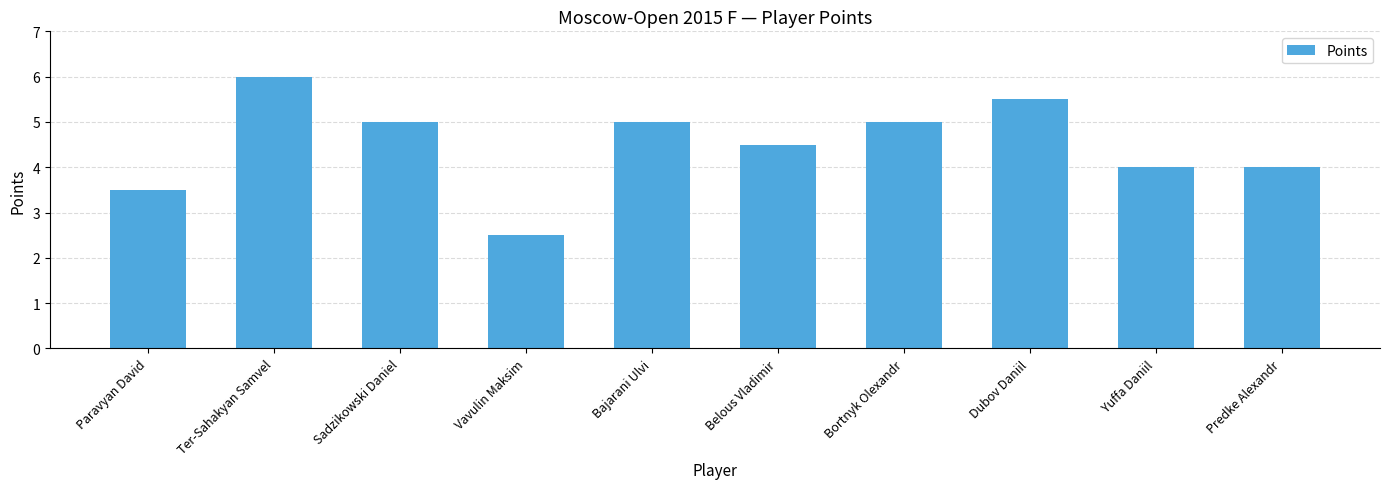

True or false: the data shows 6.7 at Sadzikowski Daniel.

False